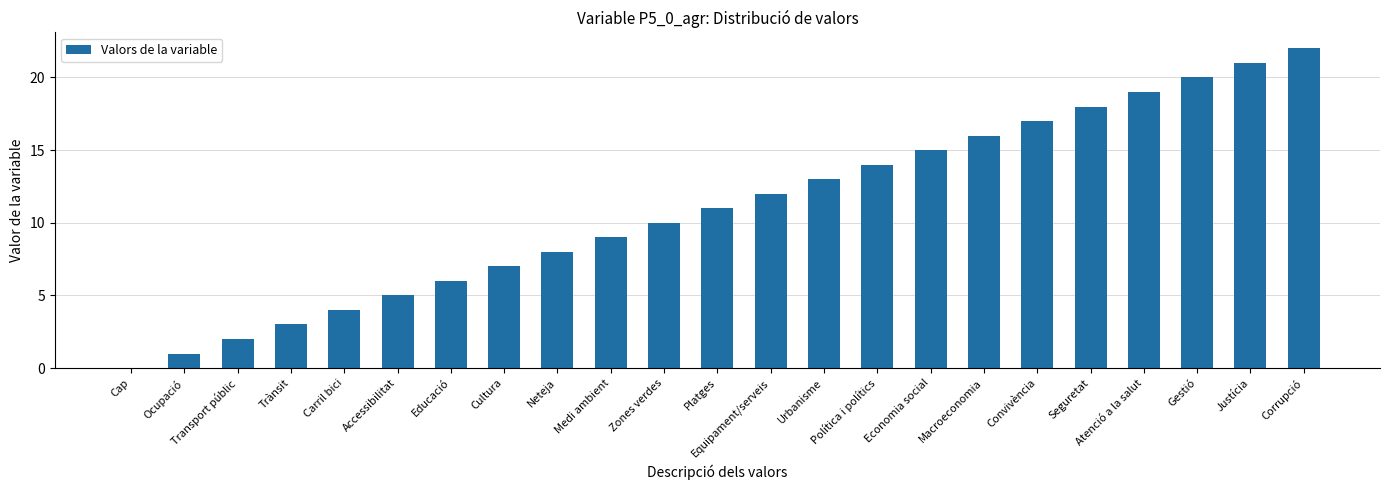

What is the sum of the values at Cap and Cultura?

7